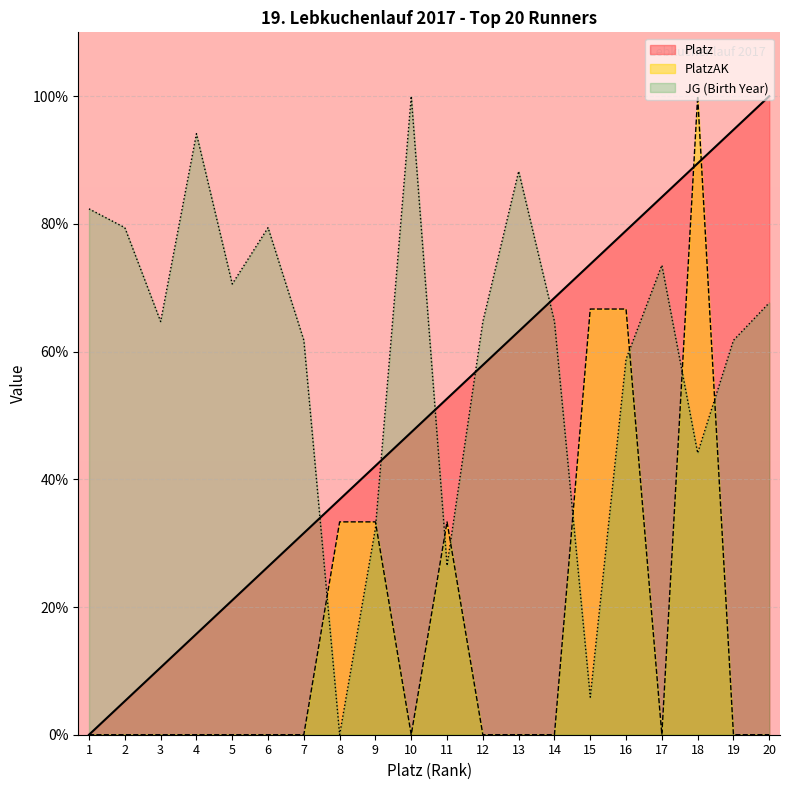

What are all the series names shown in the legend?

Platz, PlatzAK, JG (Birth Year)